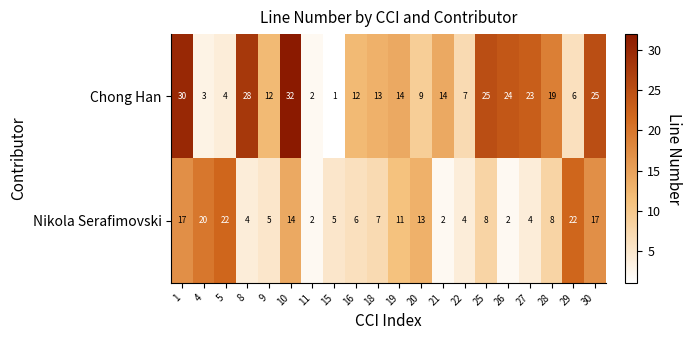

The Chong Han series shows 37 at 27. True or false?

False